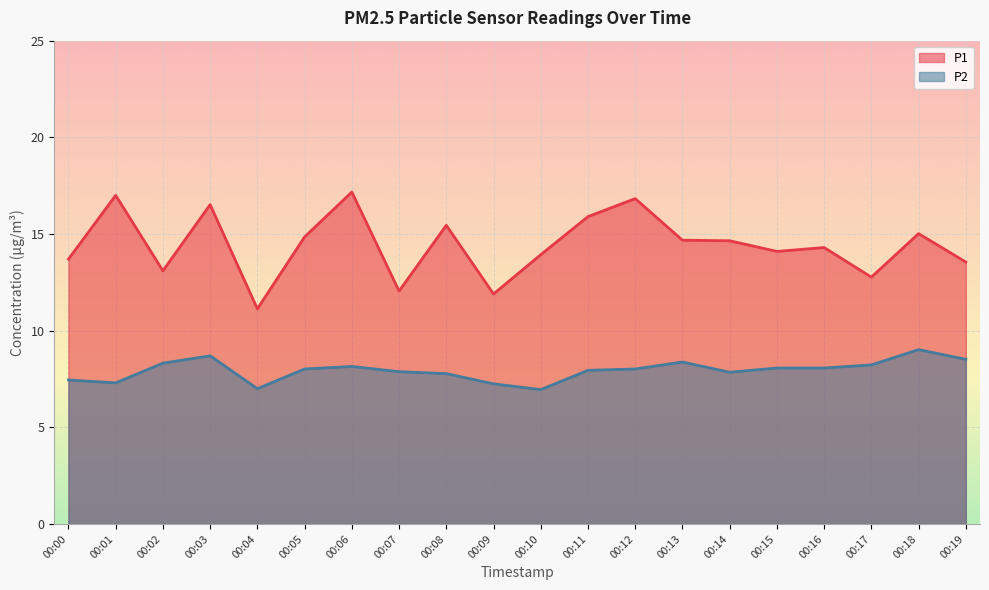

What is the maximum value shown in the chart?

17.2